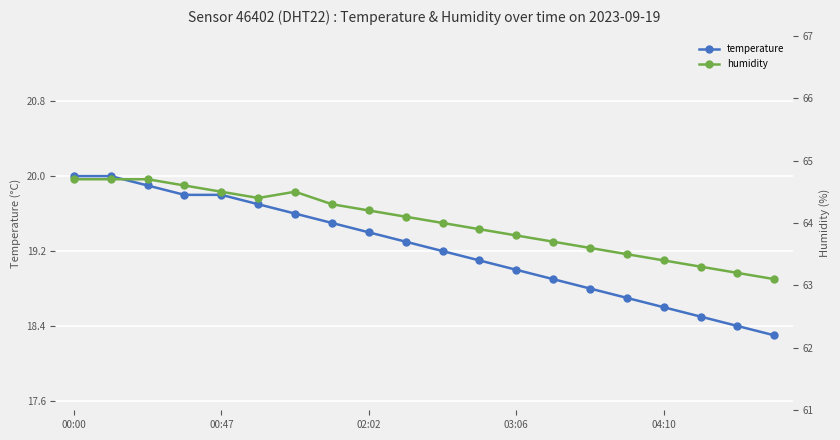

Where is the first local minimum for humidity?

5